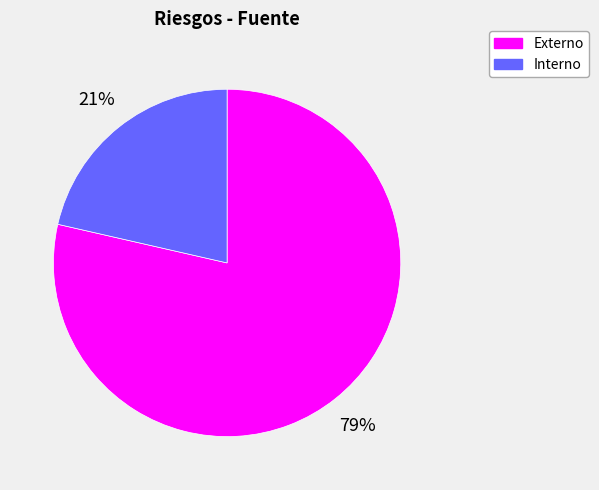

How many segments does this pie chart have?

2